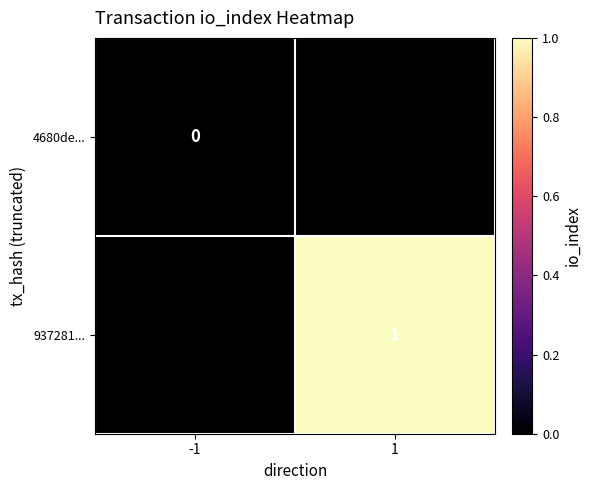

How many series are shown in this chart?

2